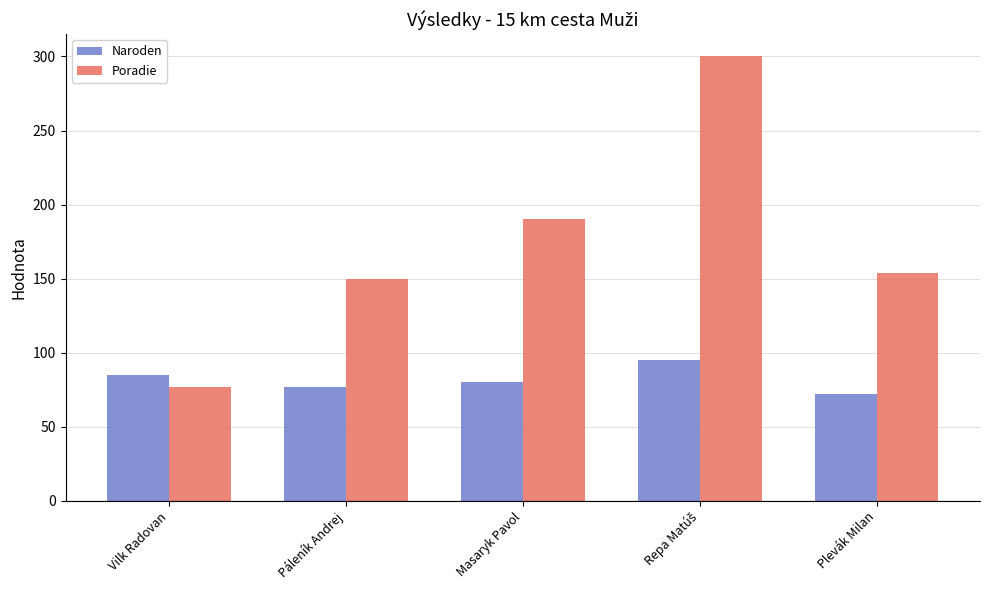

Count the number of categories in the chart.

5